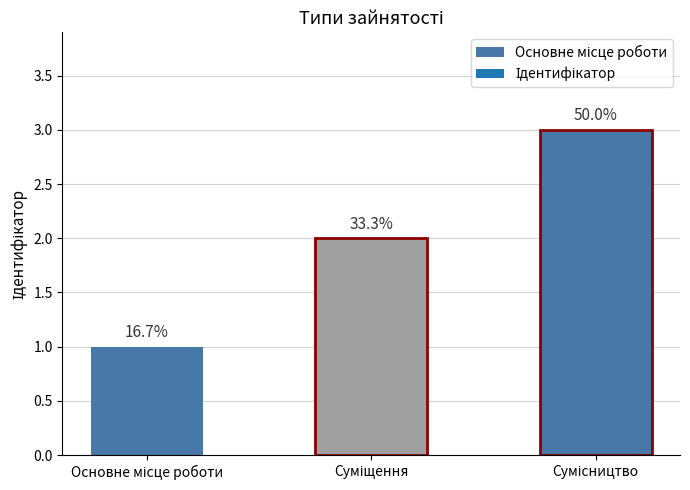

List the labels in order of value, smallest first.

Основне місце роботи, Суміщення, Сумісництво